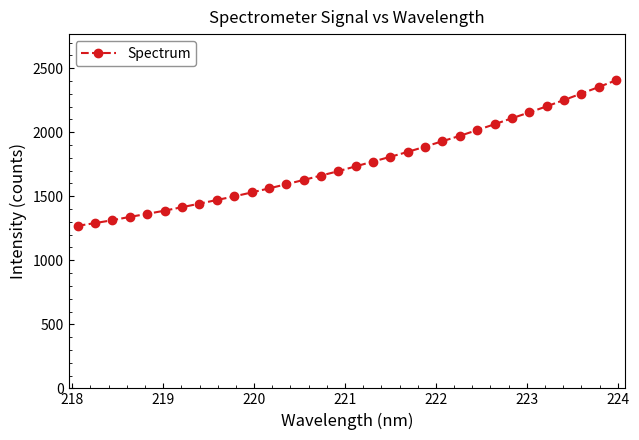

What is the minimum value shown in the chart?

1269.2